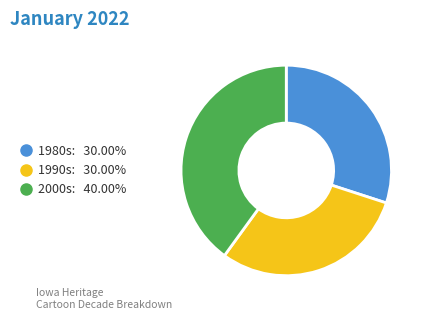

Is there a majority slice in this chart?

No